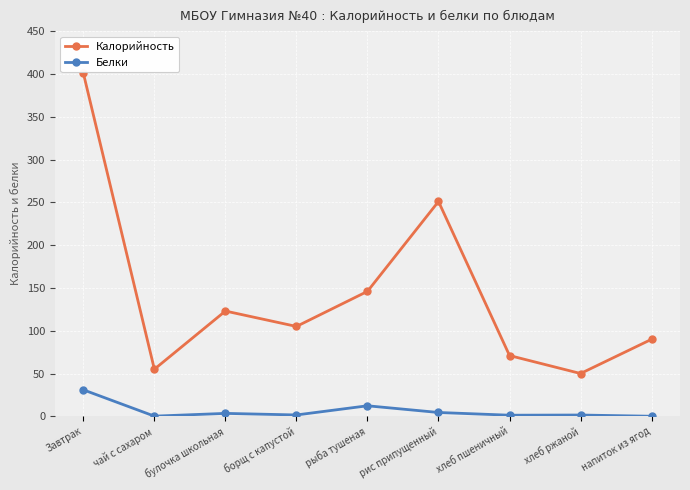

Does the chart have visible grid lines?

Yes